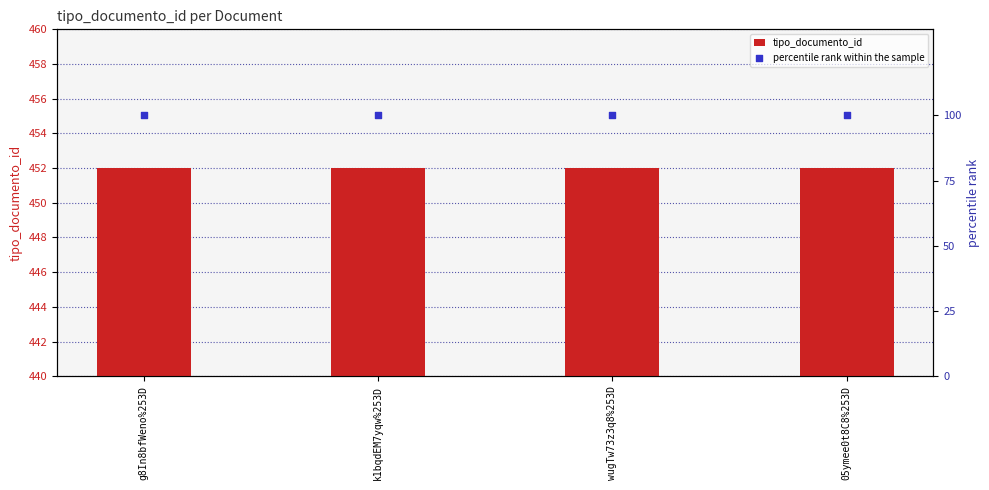

Which series has the widest spread of Y values?

tipo_documento_id